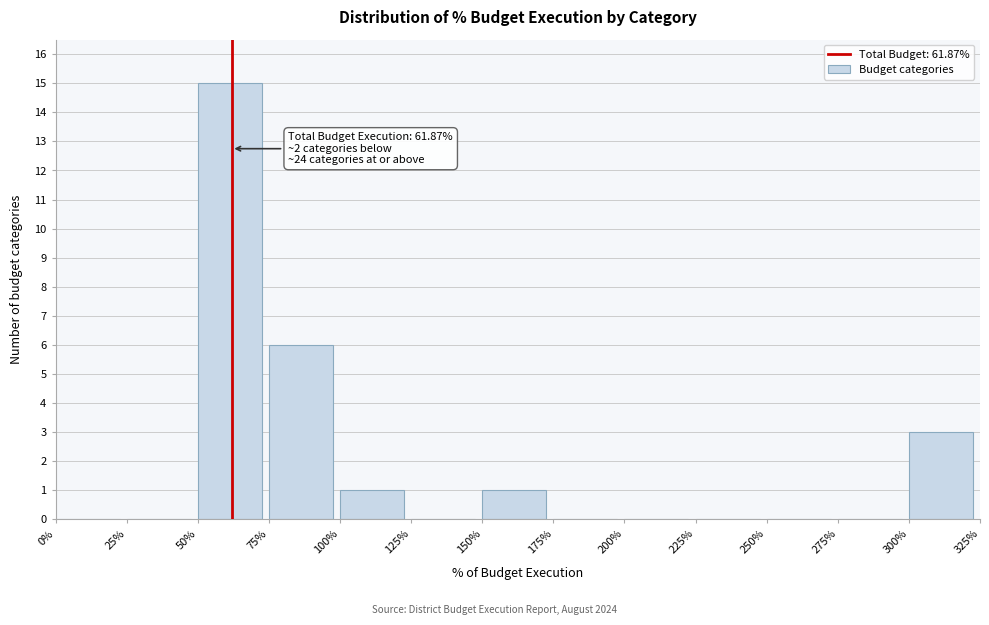

Over which range of the x-axis is the bar tallest?

50% to 75%